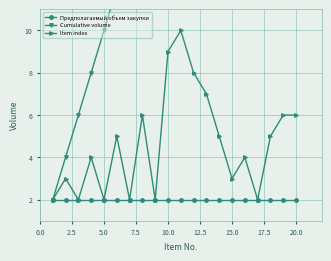

The value of Предполагаемый объем закупки at 10.0 is 3. True or false?

False